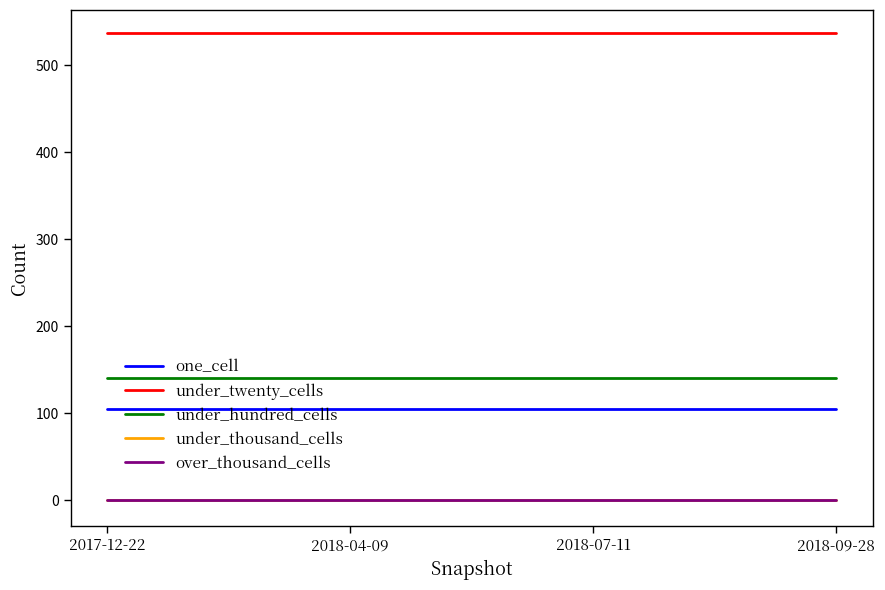

What is the label of the 1st point from the left?

2017-12-22